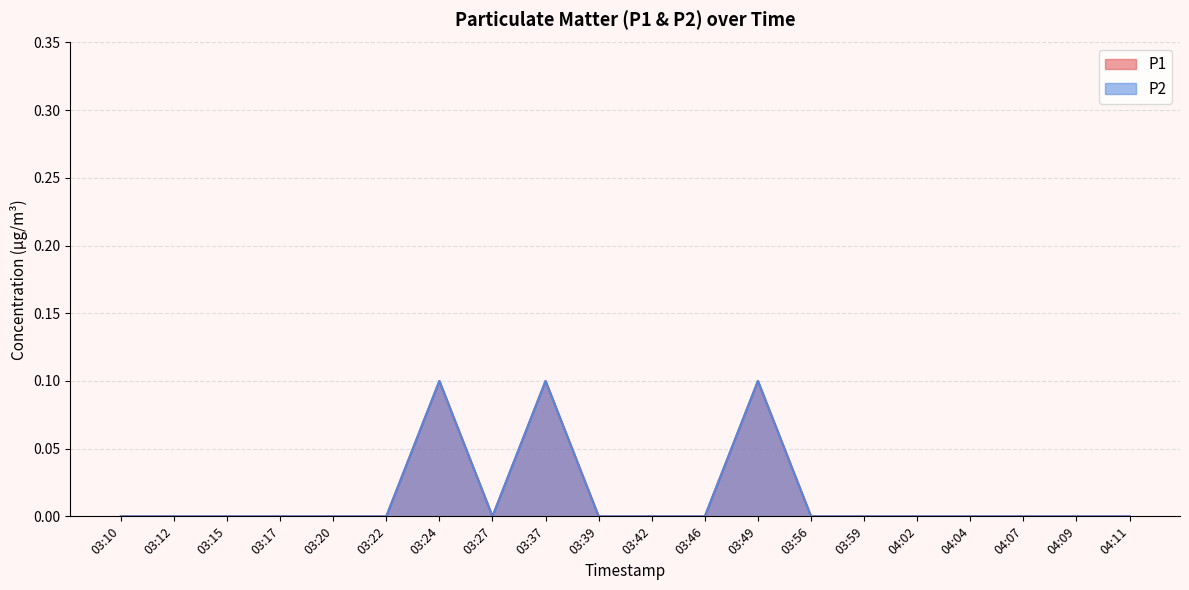

What is the label of the 6th point from the right?

03:59